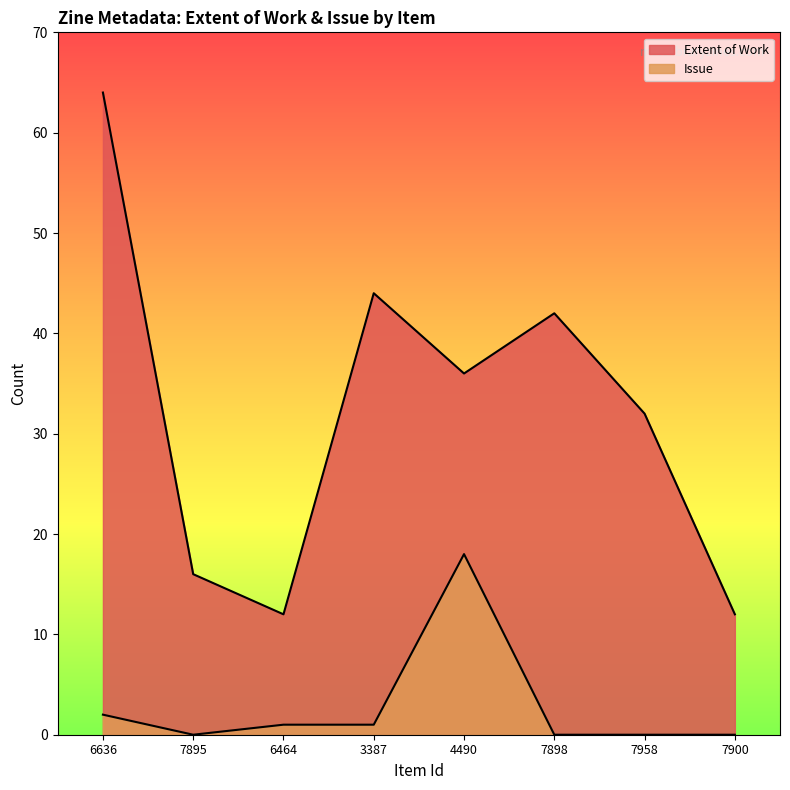

Reading left to right, list all the values displayed in this chart.

Extent of Work: 64	16	12	44	36	42	32	12
Issue: 2	0	1	1	18	0	0	0